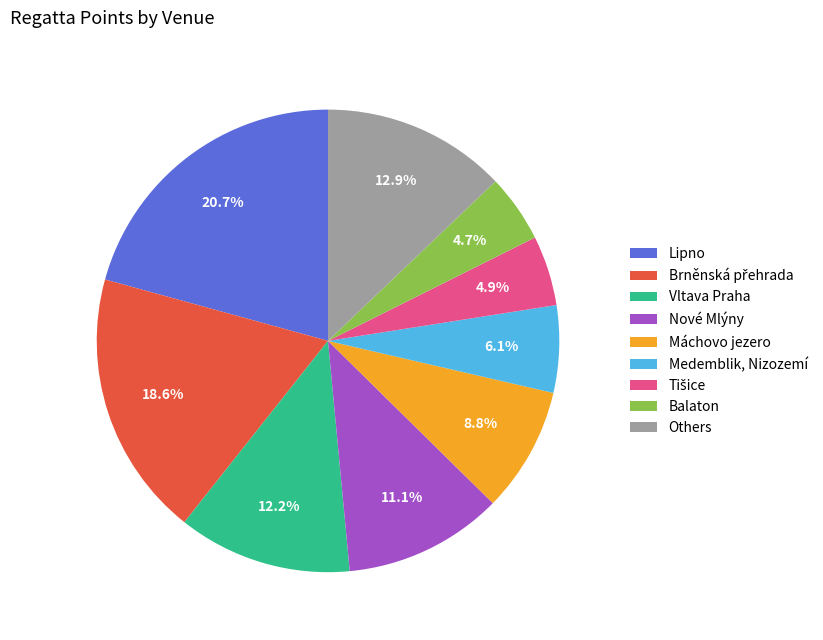

Is there any slice that represents more than half of the pie?

No